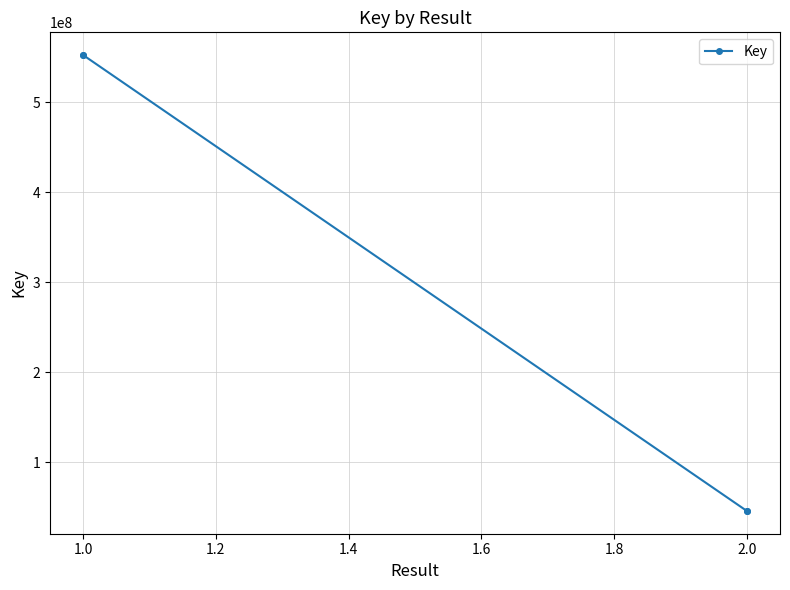

True or false: the data shows 112663549 at 1.0.

False